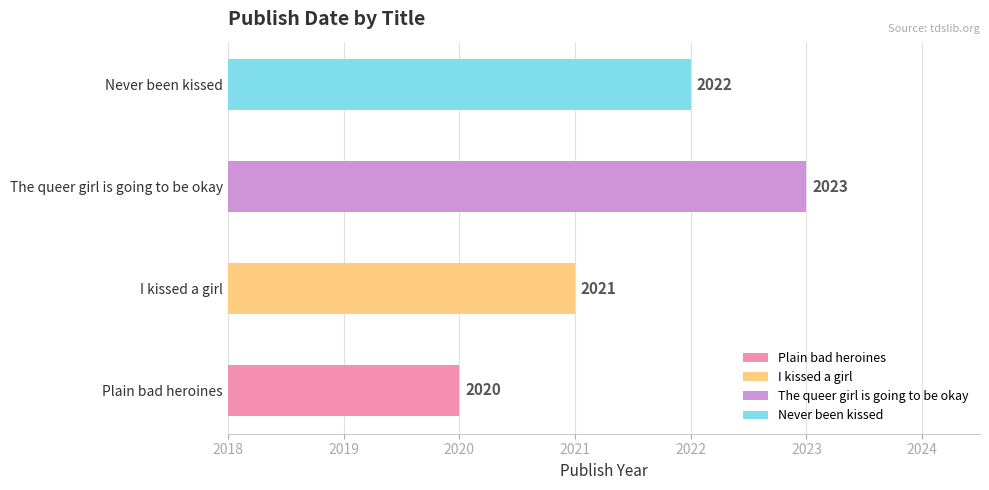

Reading right to left, transcribe all the data shown in this chart.

2022	2023	2021	2020